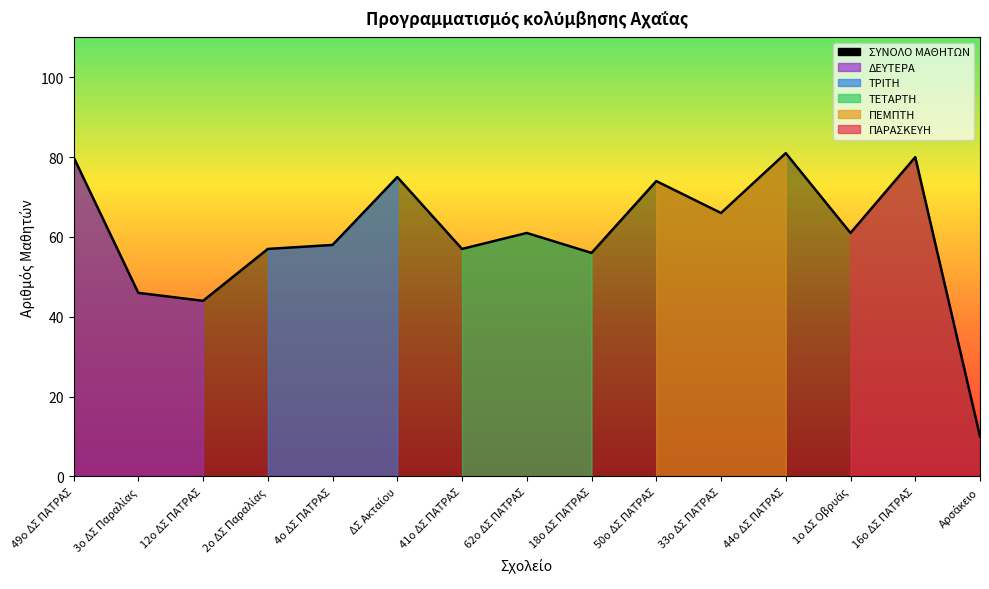

Does the chart display data point markers on the line(s)?

No